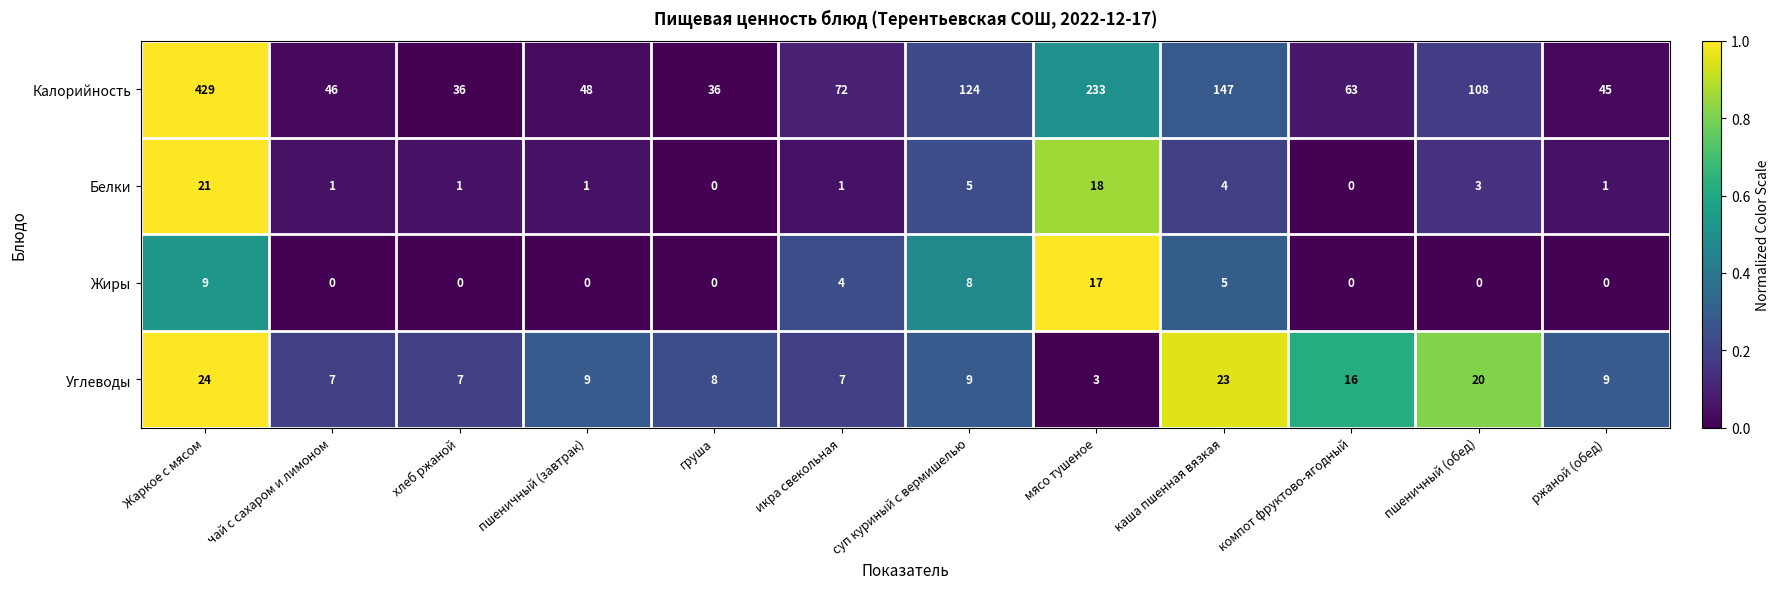

What is the sum of all Белки values?

56